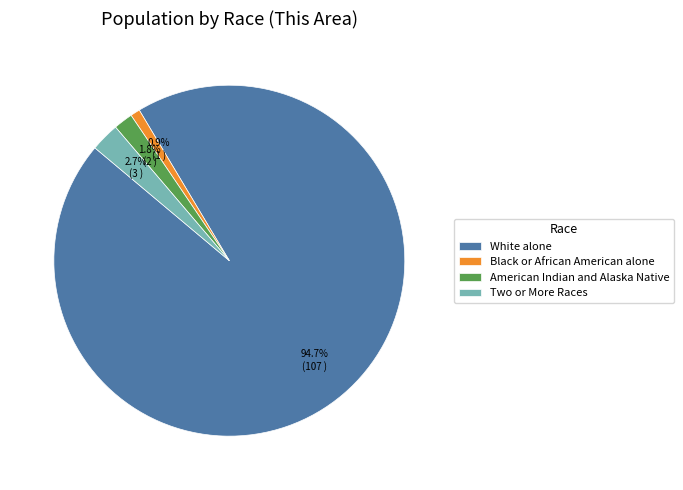

Between Two or More Races and White alone, which is larger?

White alone